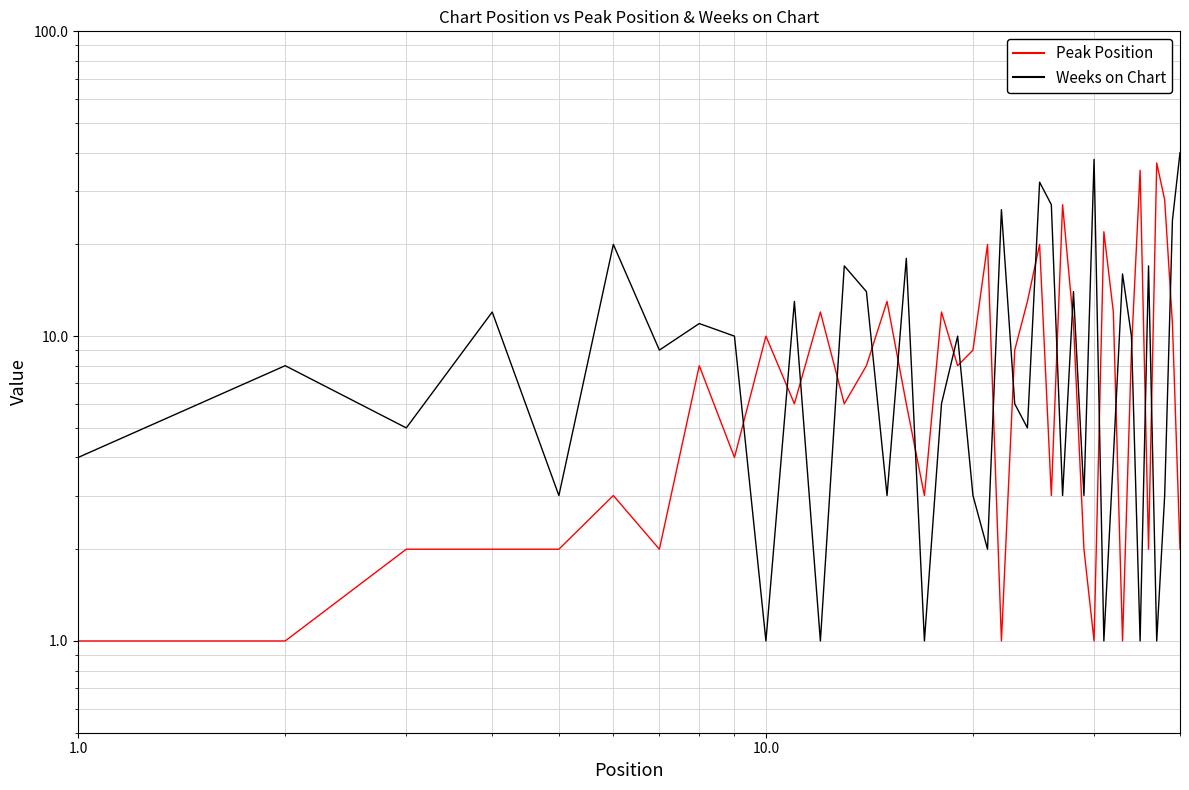

What is the maximum value for Peak Position?

37